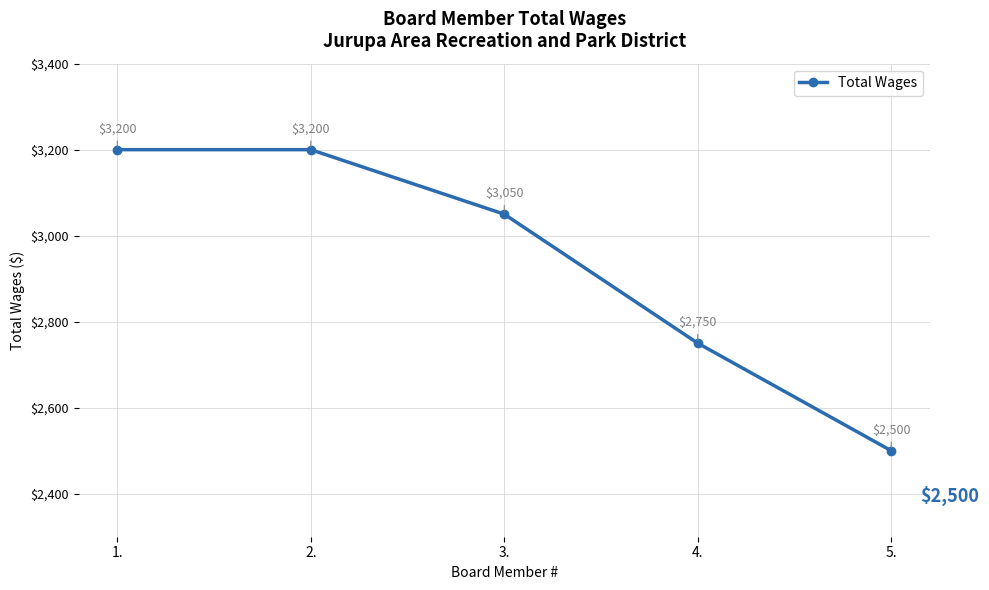

Reading right to left, transcribe all the data shown in this chart.

2500	2750	3050	3200	3200